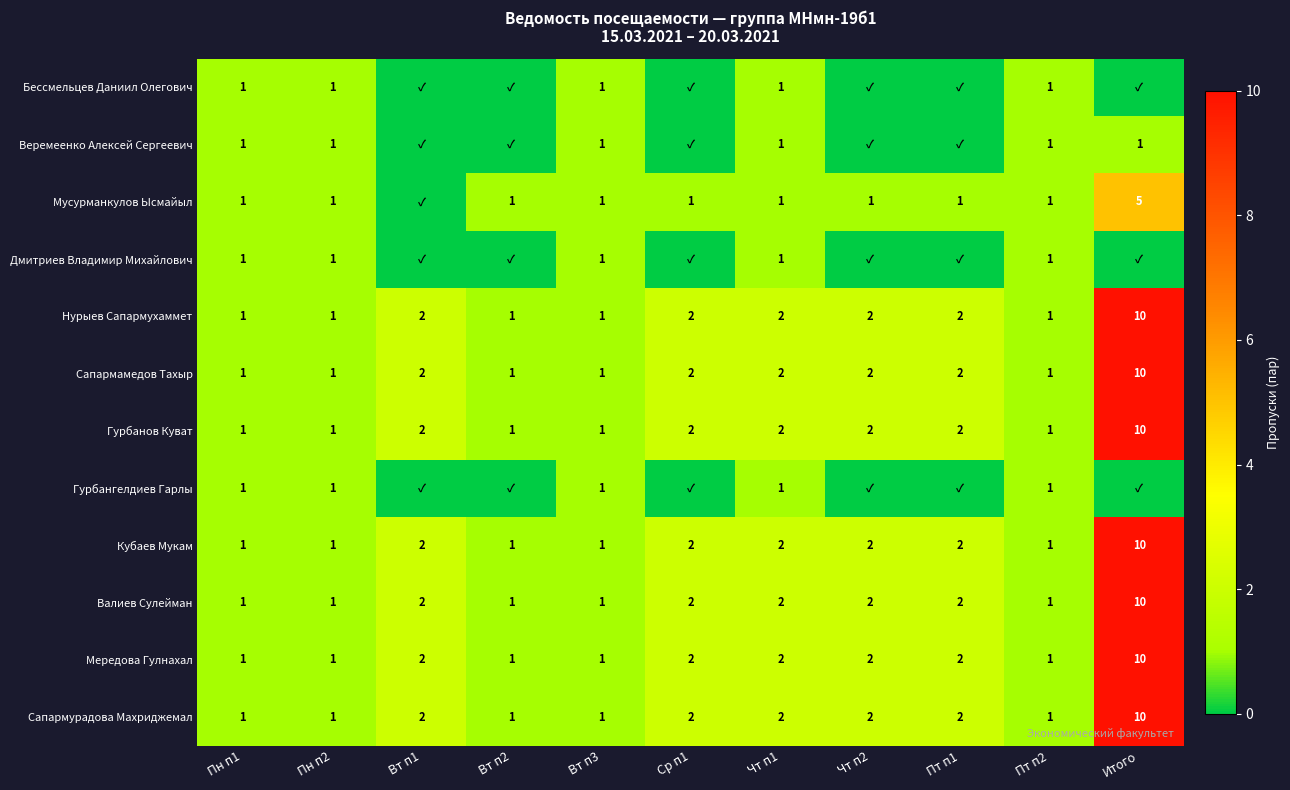

What is the maximum value for Кубаев Мукам?

10